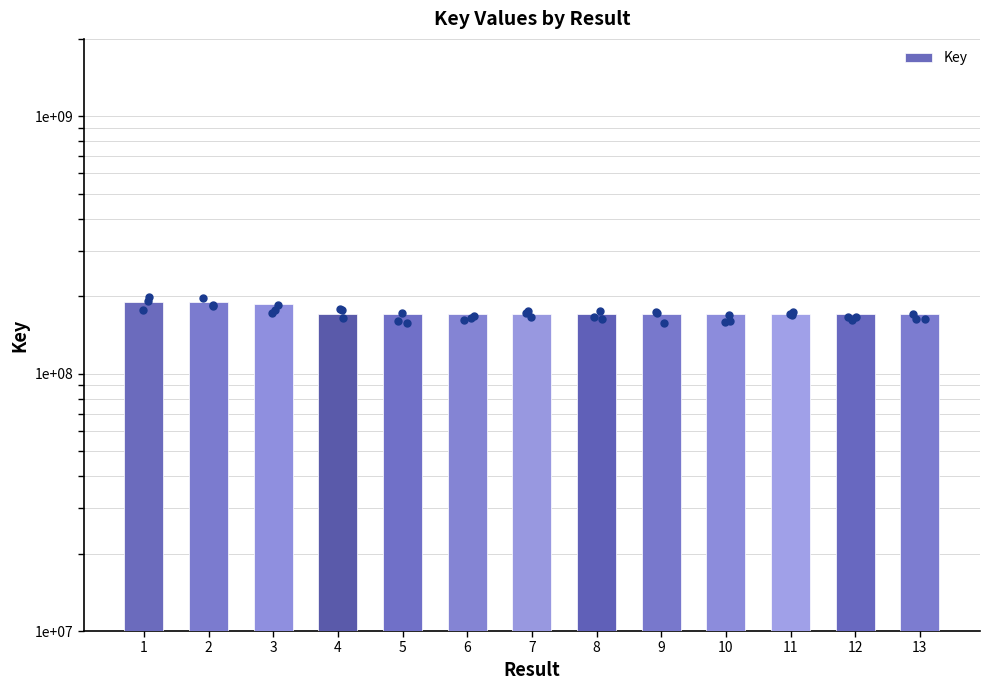

What is the ratio of the value at 11 to the value at 9?

1.0